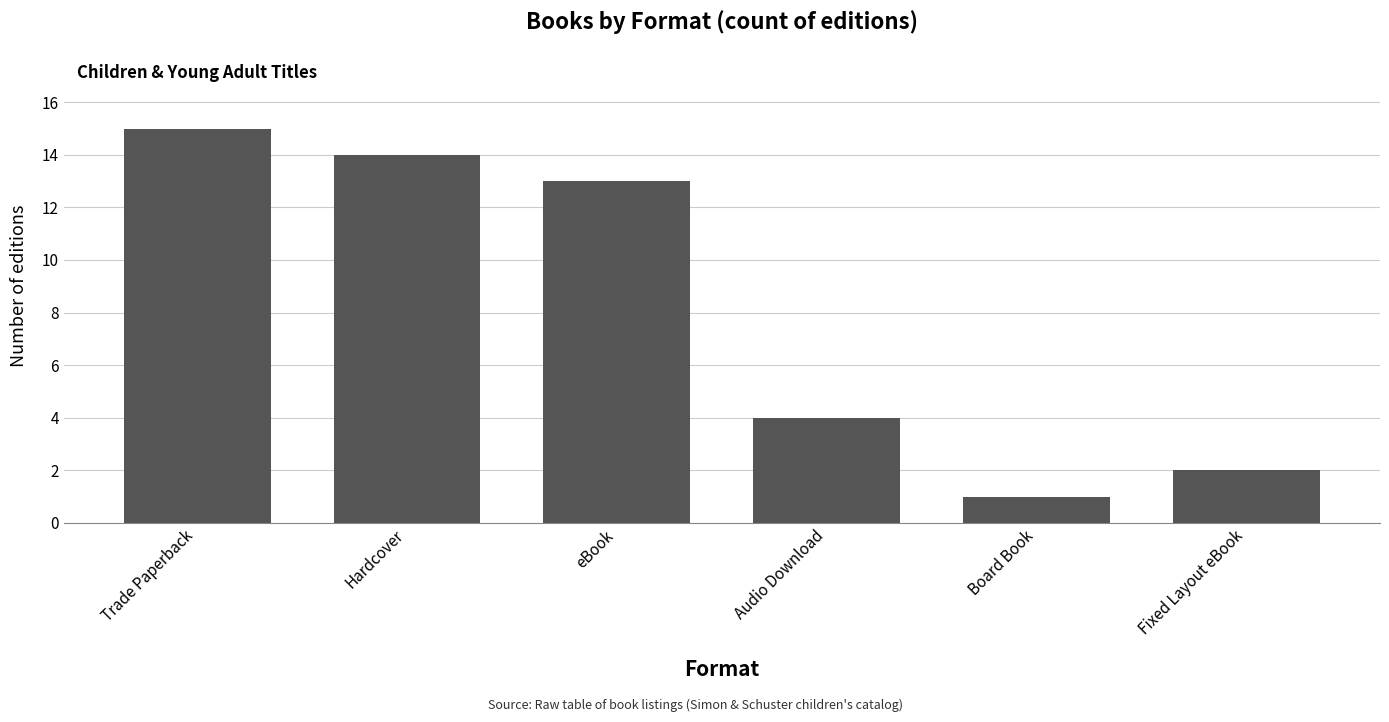

What is the value of the 1st bar from the left?

15